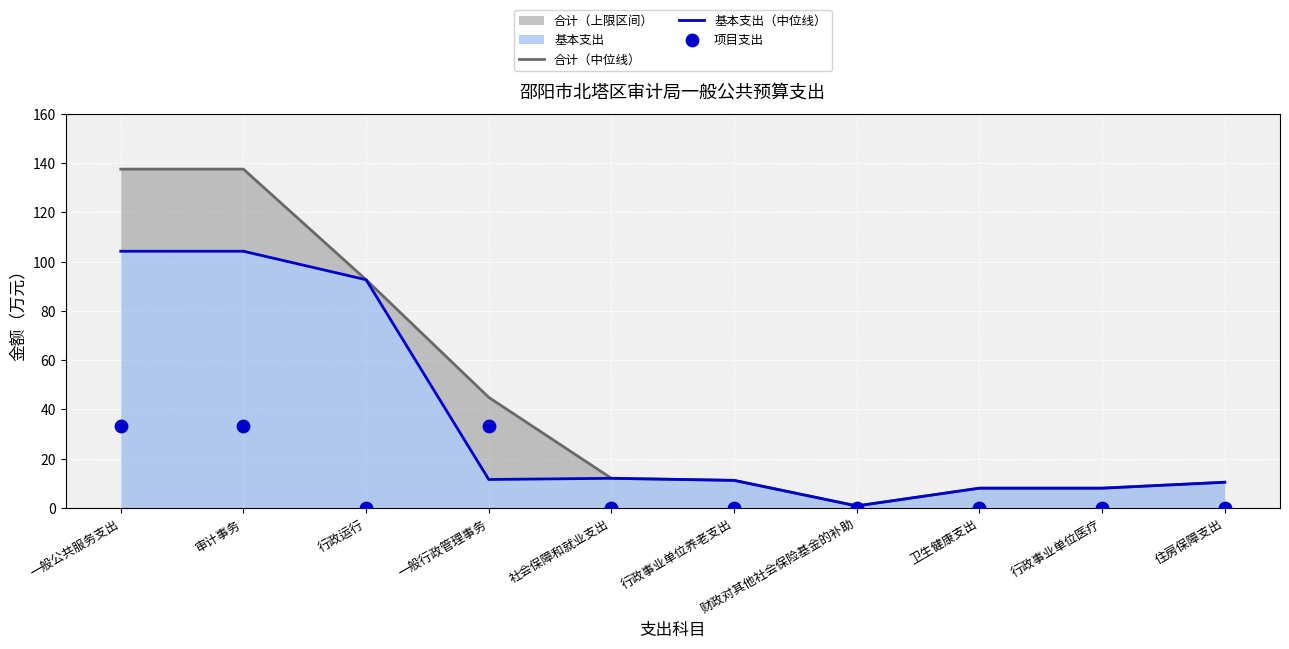

Which series reaches the minimum Y coordinate?

项目支出